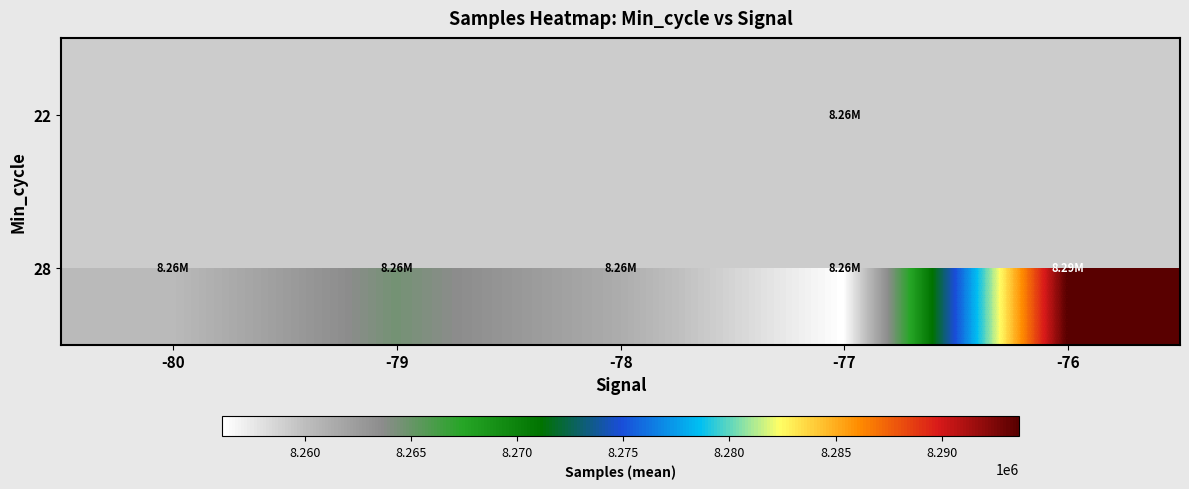

What is the greatest value displayed?

8293634.5